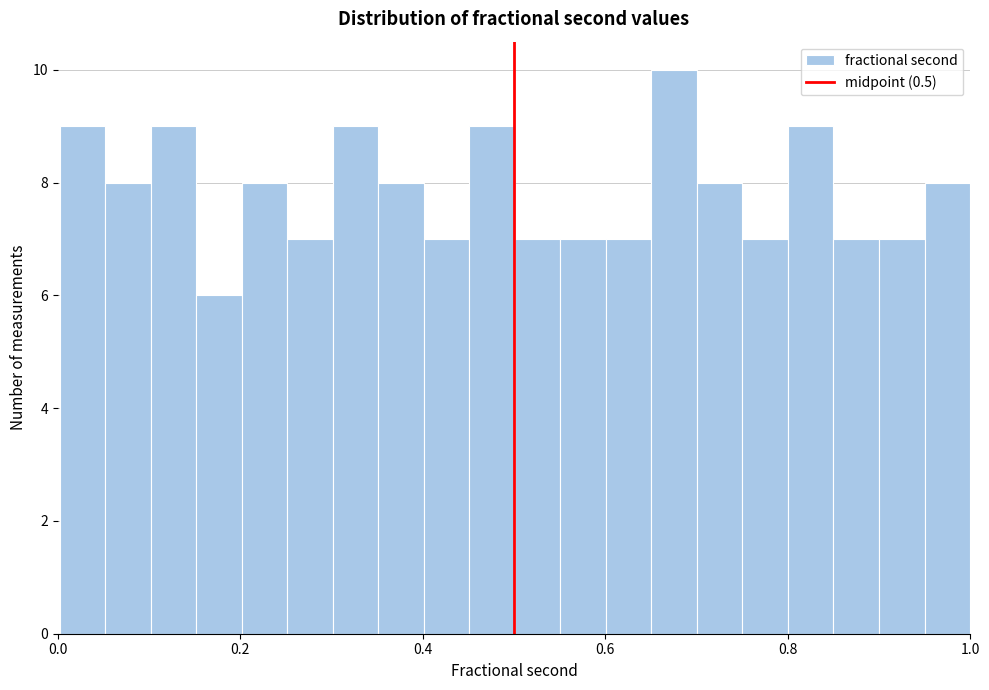

Read against the x-axis, roughly where is the centre of the tallest bar?

0.68